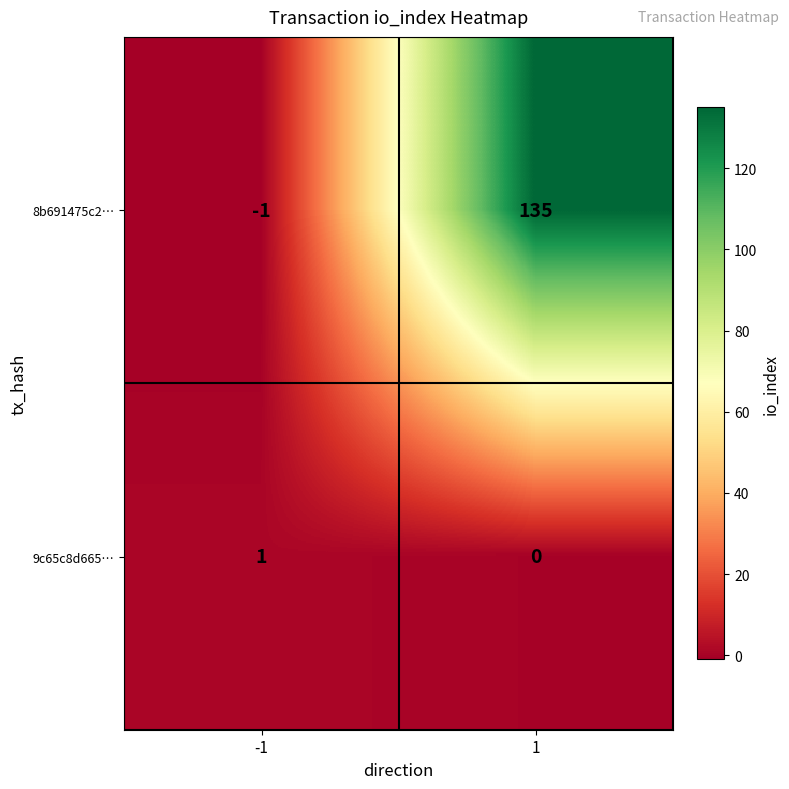

What is the difference between the highest and lowest values at 1?

135